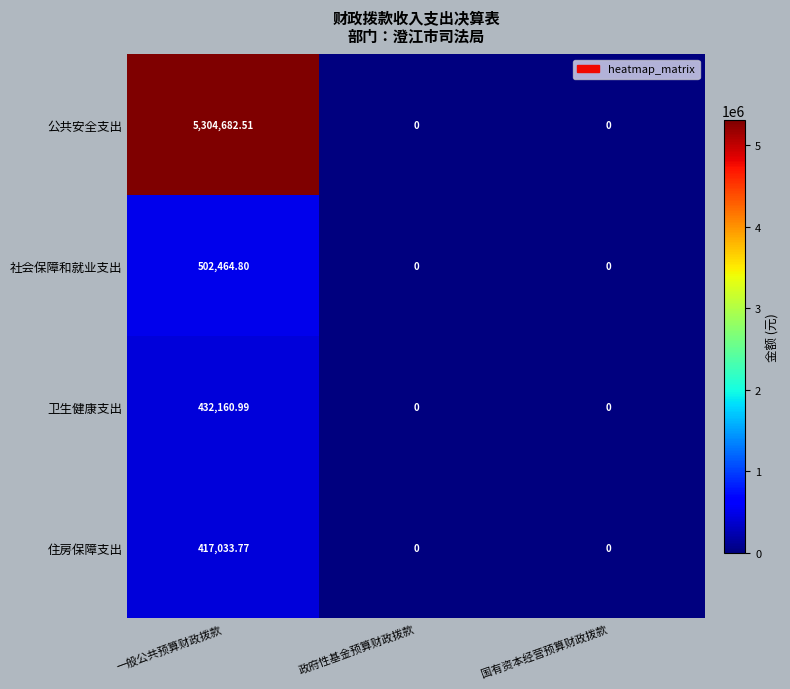

List the series in order of their peak value, lowest first.

住房保障支出, 卫生健康支出, 社会保障和就业支出, 公共安全支出